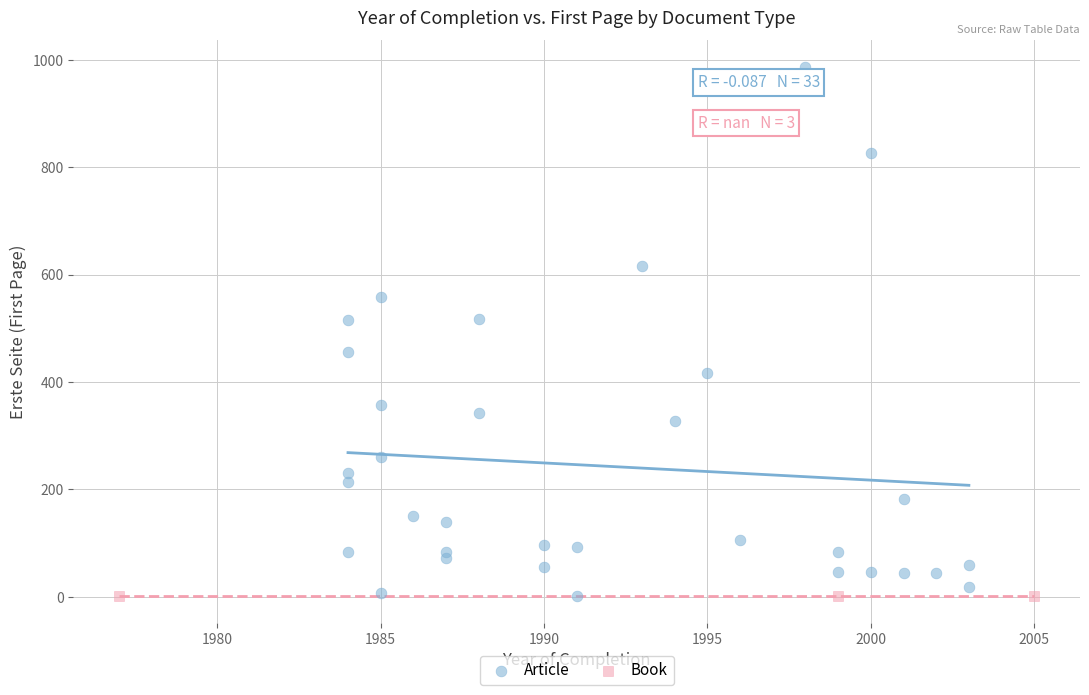

Which series reaches the maximum Y coordinate?

Article